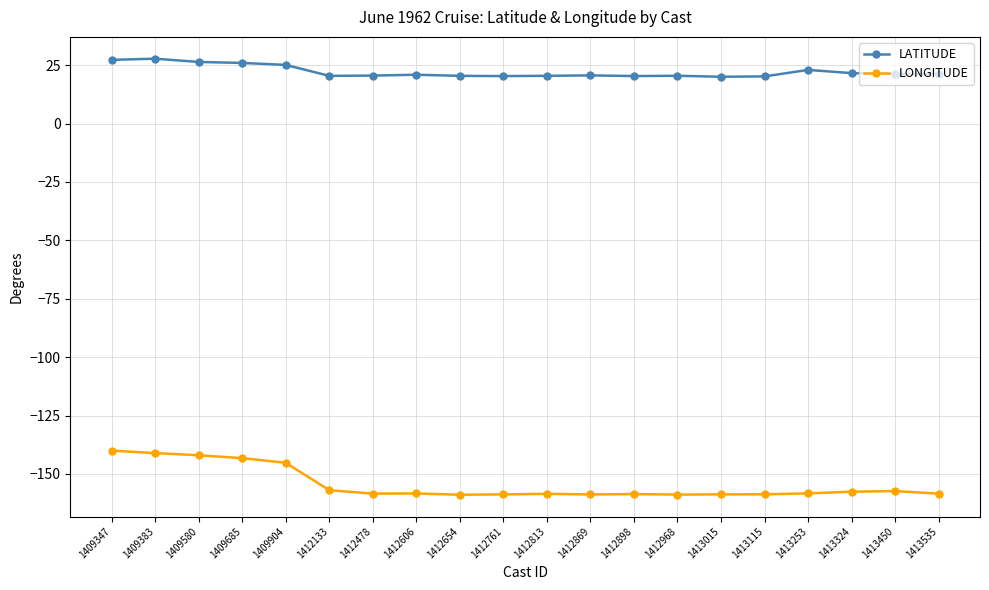

What is the minimum value for LATITUDE?

20.1